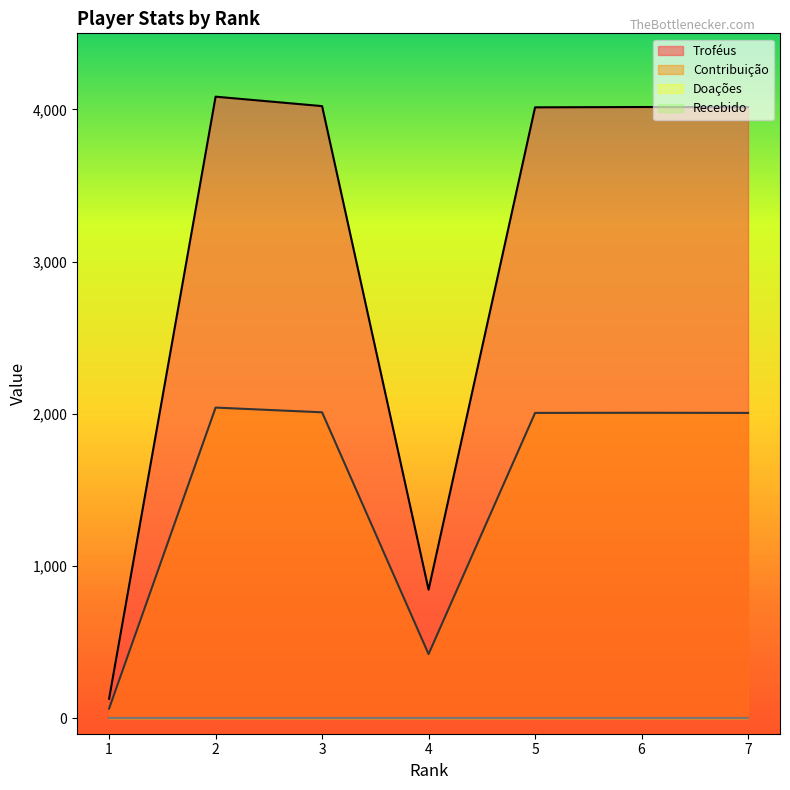

What is the value of the Troféus point at the 7th from the left?

4015